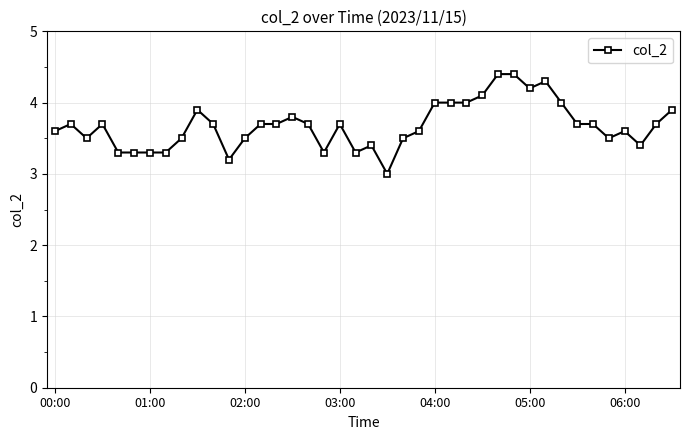

What is the value of the 29th point from the left?

4.4